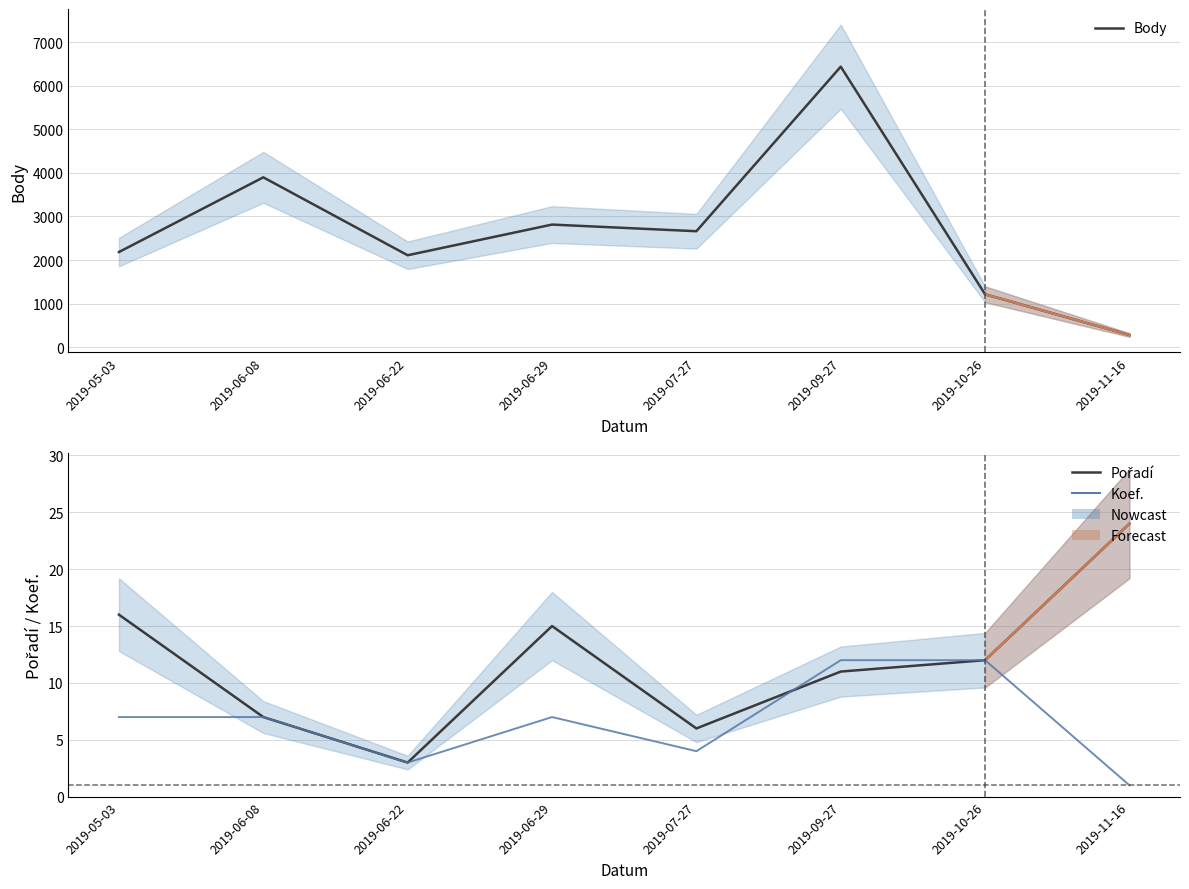

At which category is the sum across all series the highest?

2019-09-27